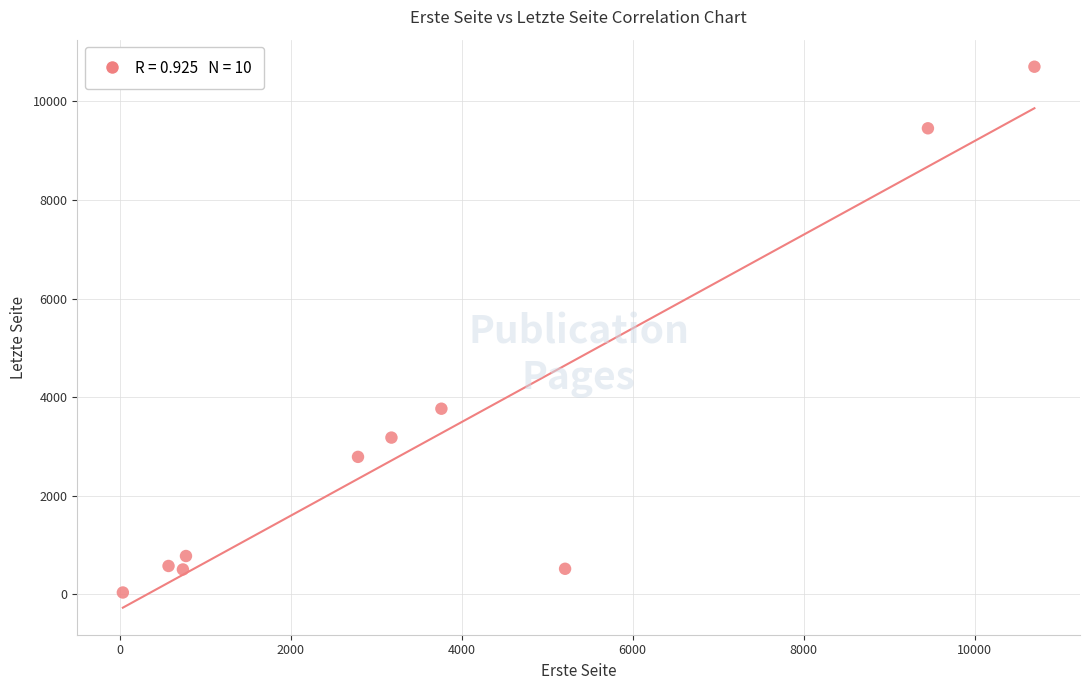

What Y value in the scatter plot is closest to 5372?

3768